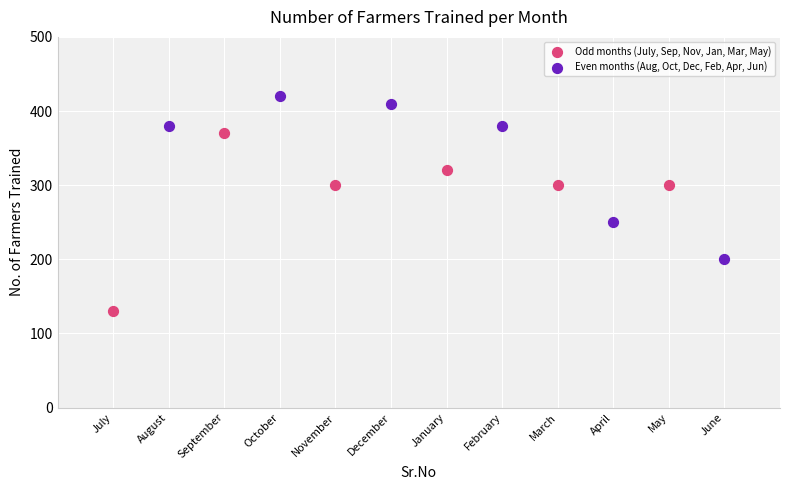

Which series contains the lowest Y value?

Odd months (July, Sep, Nov, Jan, Mar, May)